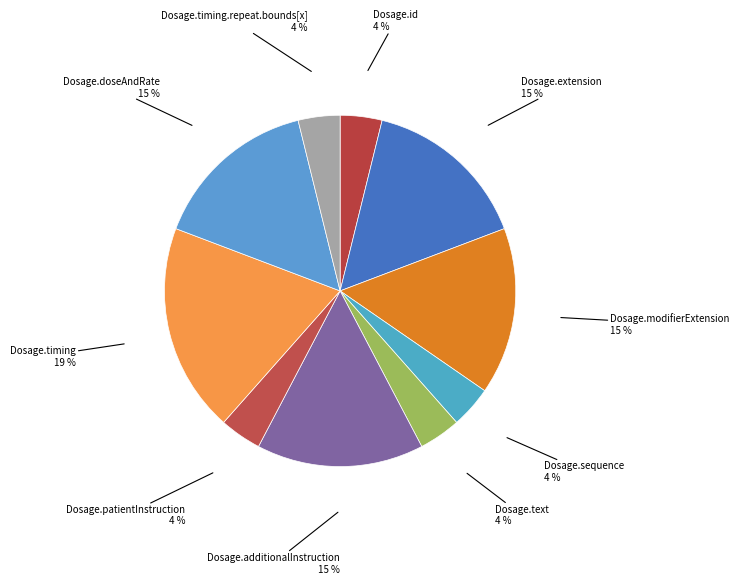

Which category has the smallest portion of the pie?

Dosage.id